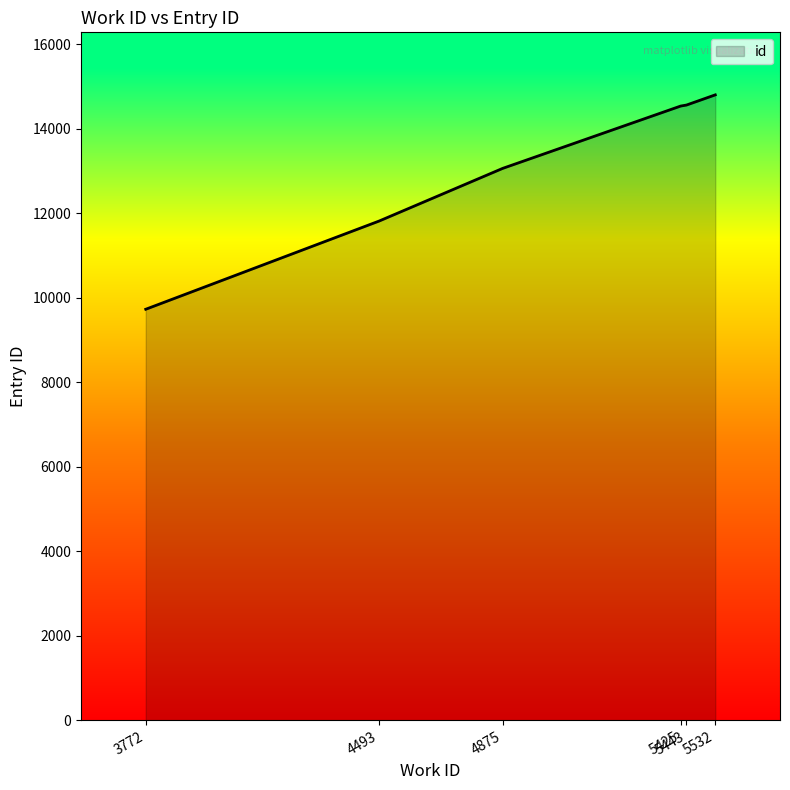

Which label corresponds to the largest value in the chart?

5532